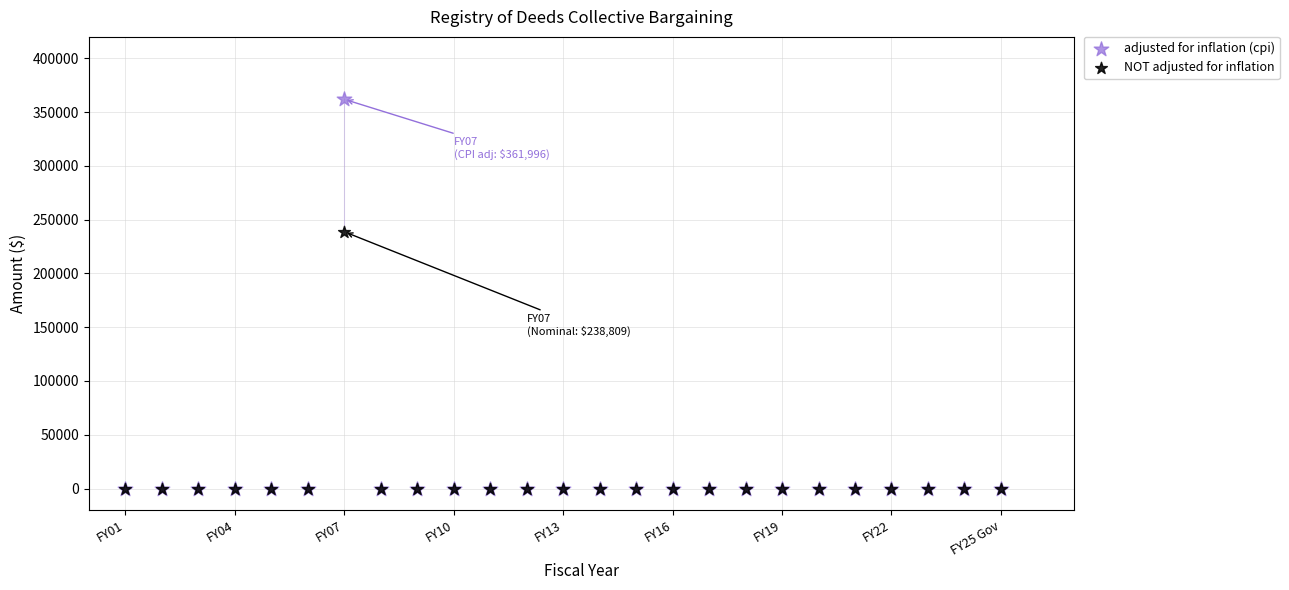

Which series has the widest spread of Y values?

adjusted for inflation (cpi)